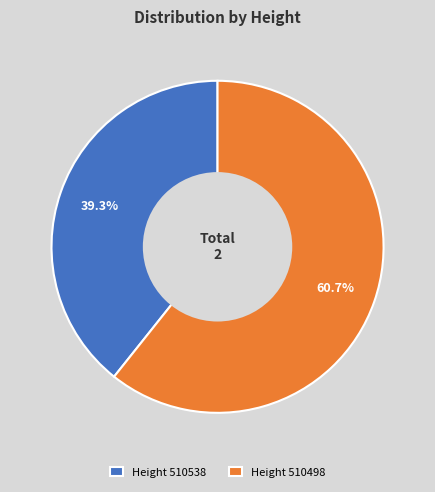

Which has a higher value, Height 510498 or Height 510538?

Height 510498